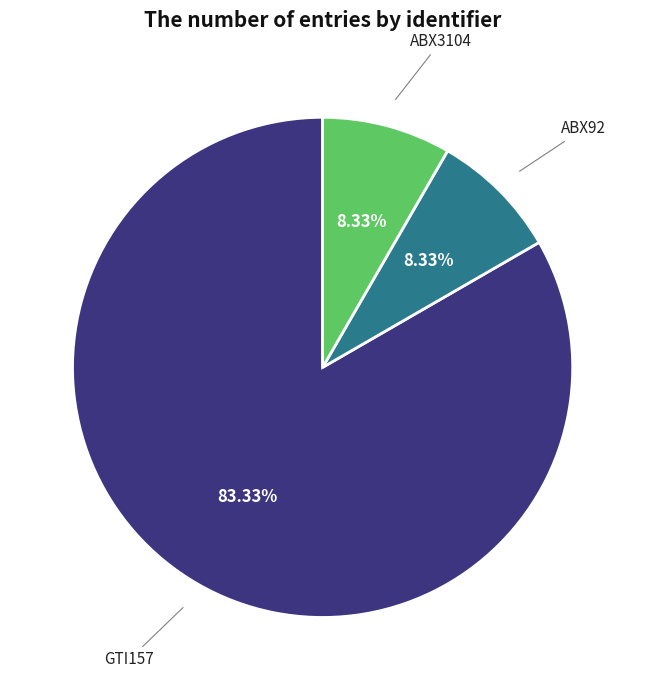

Is it true that ABX3104 is 22% of the pie?

False